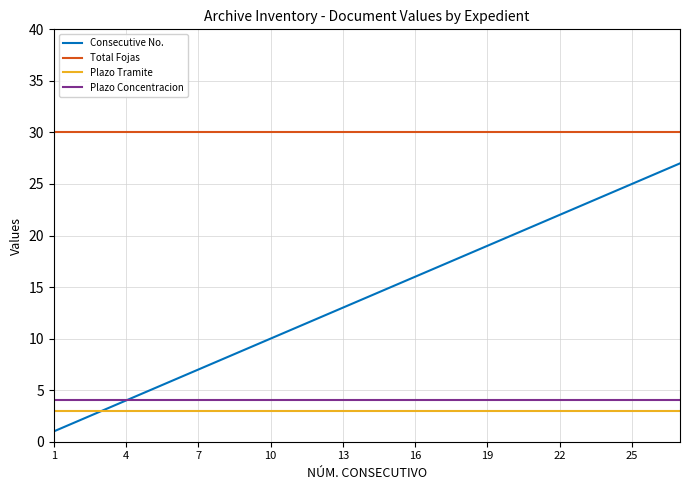

What is the sum of all Plazo Tramite values?

81